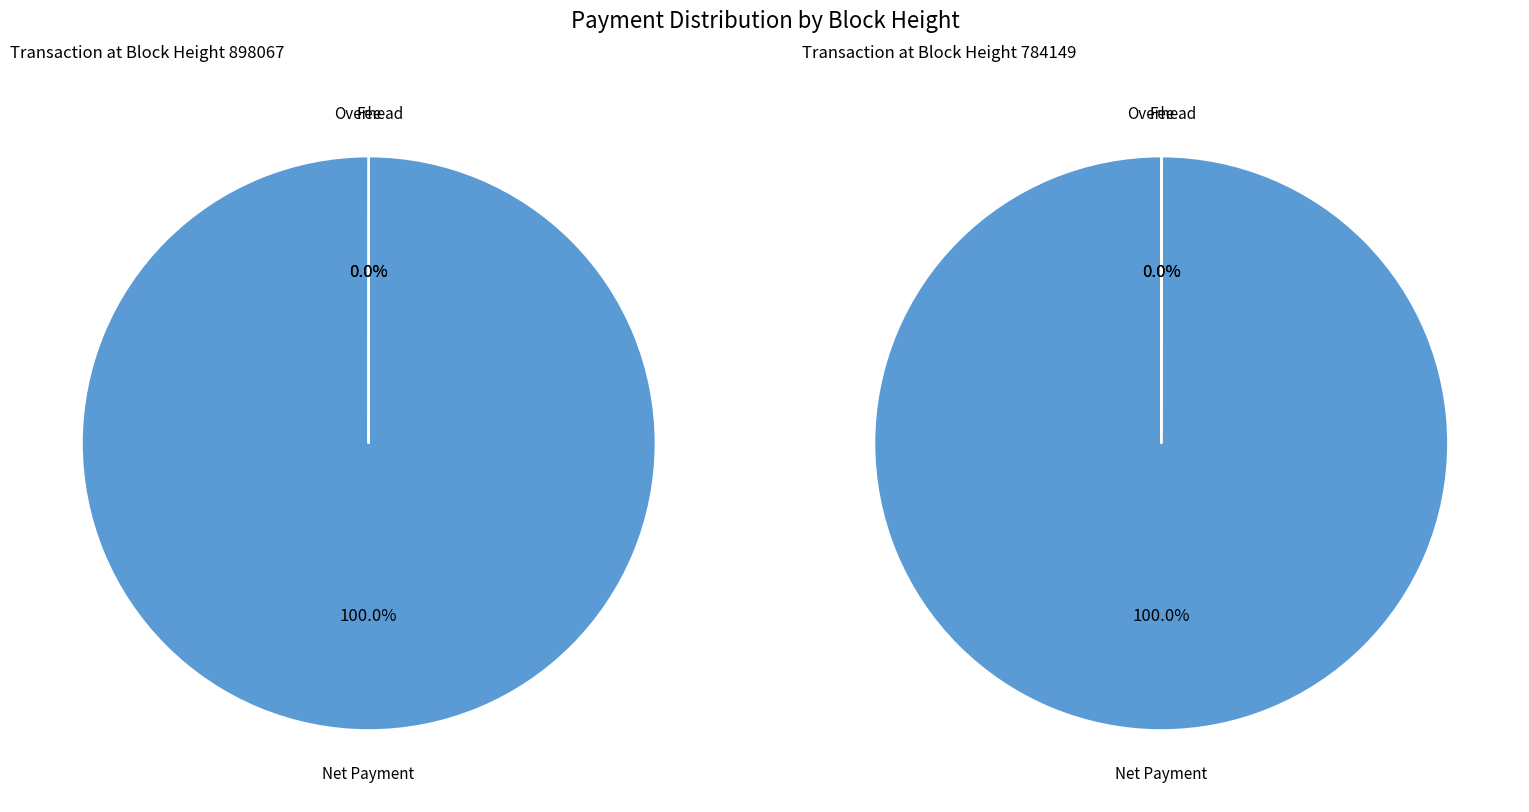

What percentage is NOT represented by 898067?

50.0%